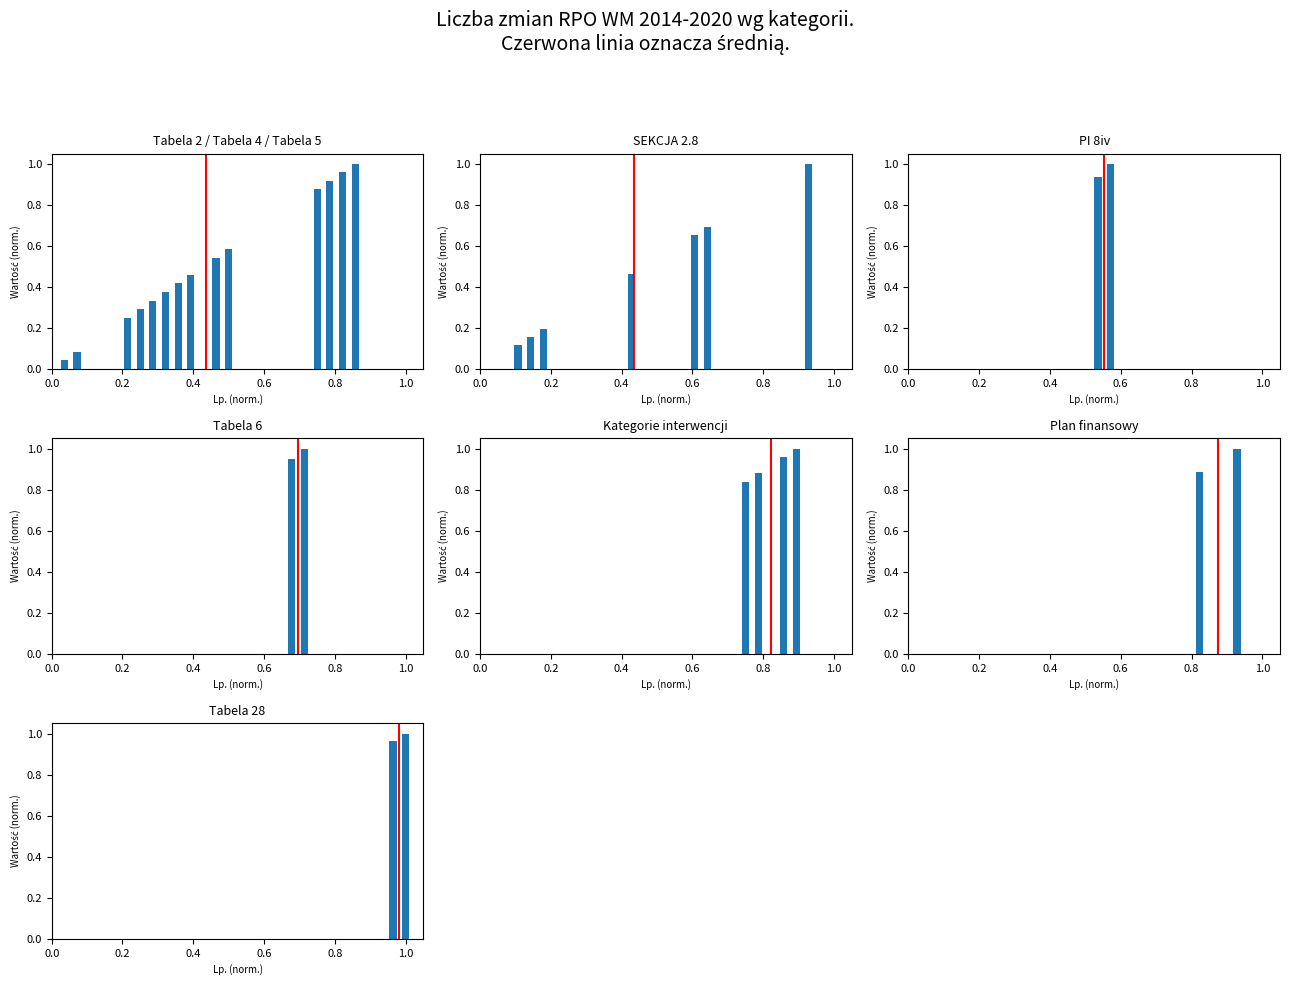

How many groups of bars are there?

2